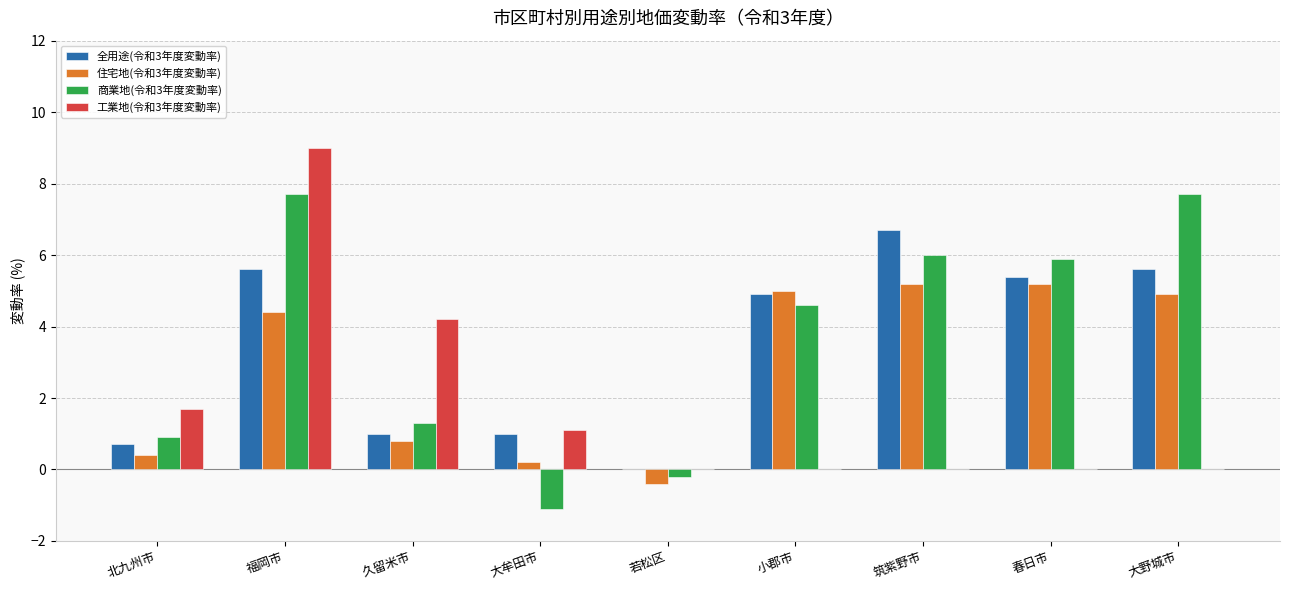

What is the sum of the 全用途(令和3年度変動率) values at 久留米市 and 北九州市?

1.7